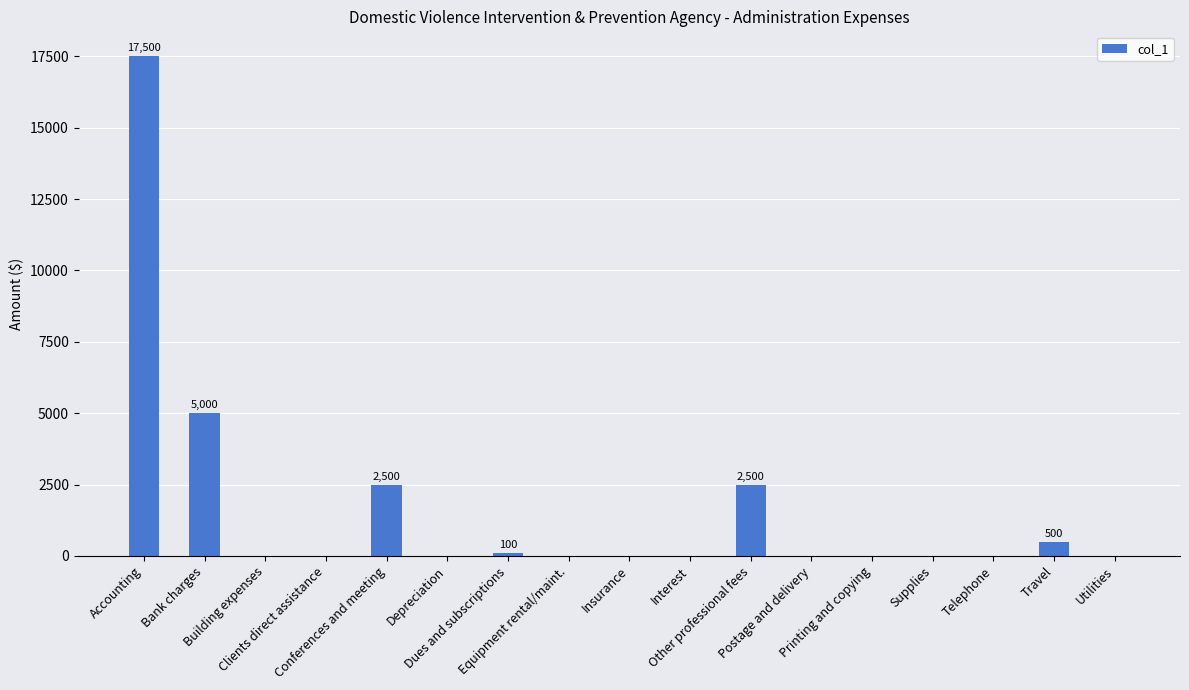

Reading left to right, list all the values displayed in this chart.

17500	5000	0	0	2500	0	100	0	0	0	2500	0	0	0	0	500	0